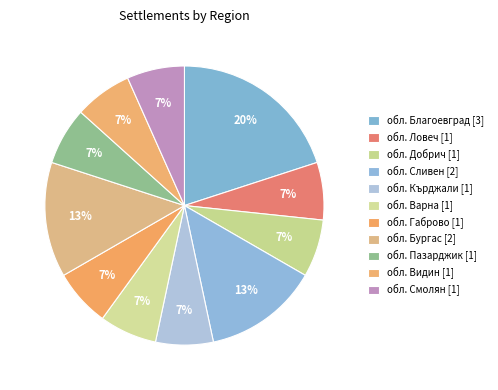

How many slices are in this pie chart?

11